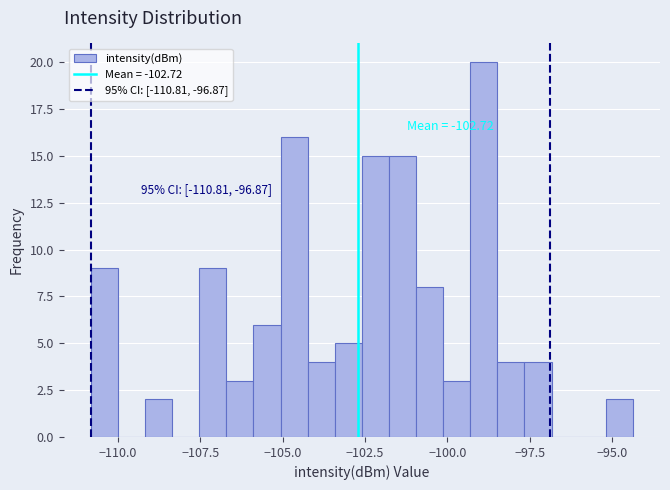

Around what value on the x-axis is the tallest bar? Give the approximate position of its centre, as read against the axis.

-99.0